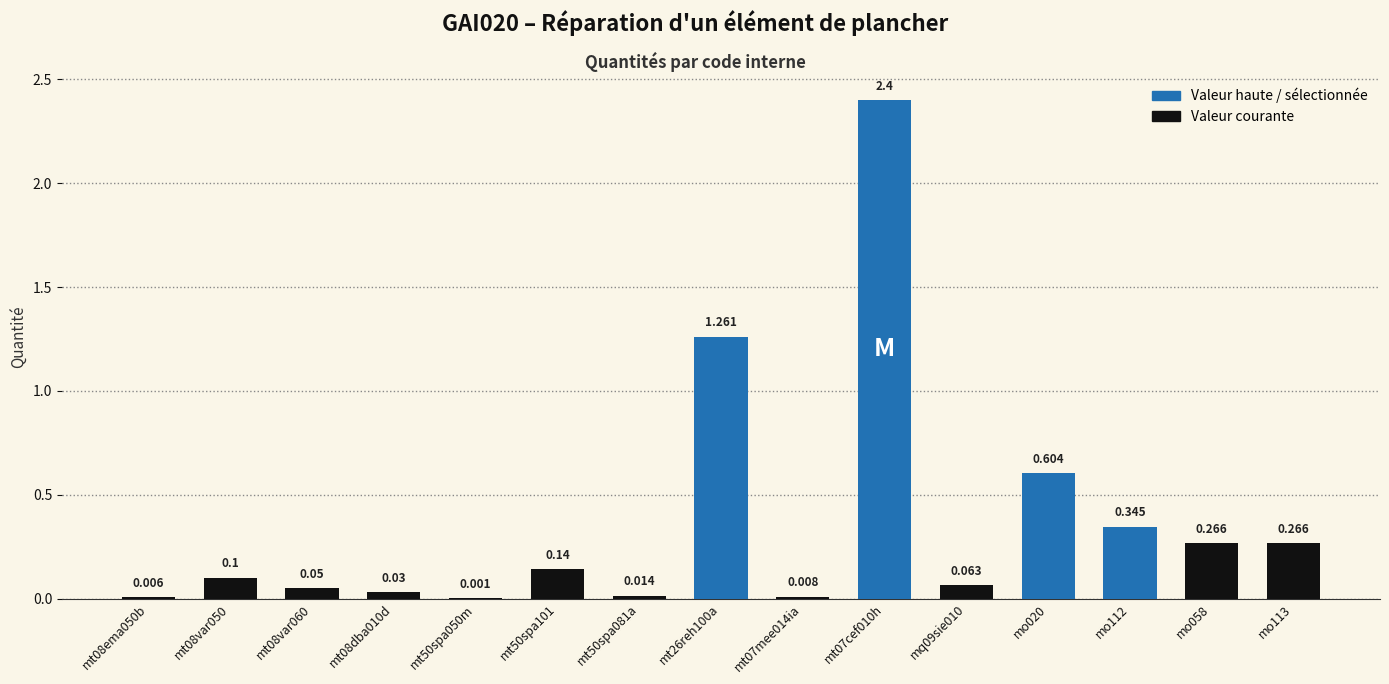

Reading left to right, what are all the values shown in this chart?

mt08ema050b=0.0	mt08var050=0.1	mt08var060=0.1	mt08dba010d=0.0	mt50spa050m=0.0	mt50spa101=0.1	mt50spa081a=0.0	mt26reh100a=1.3	mt07mee014ia=0.0	mt07cef010h=2.4	mq09sie010=0.1	mo020=0.6	mo112=0.3	mo058=0.3	mo113=0.3